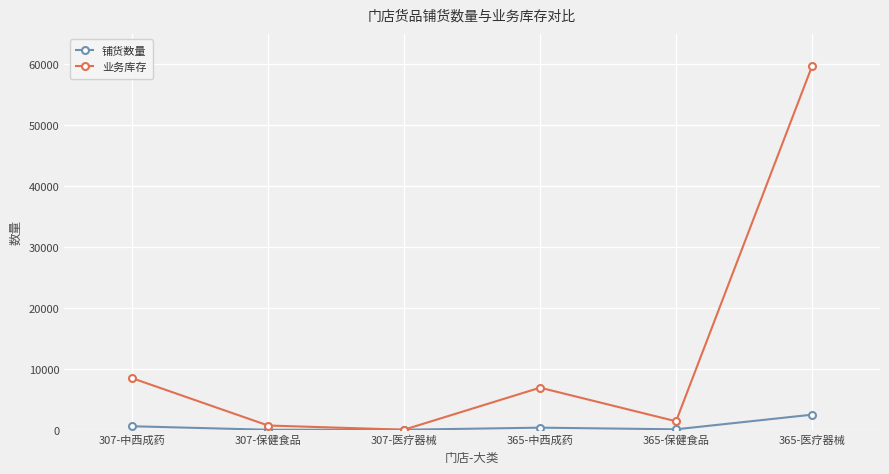

Which series has the largest total across all categories?

业务库存